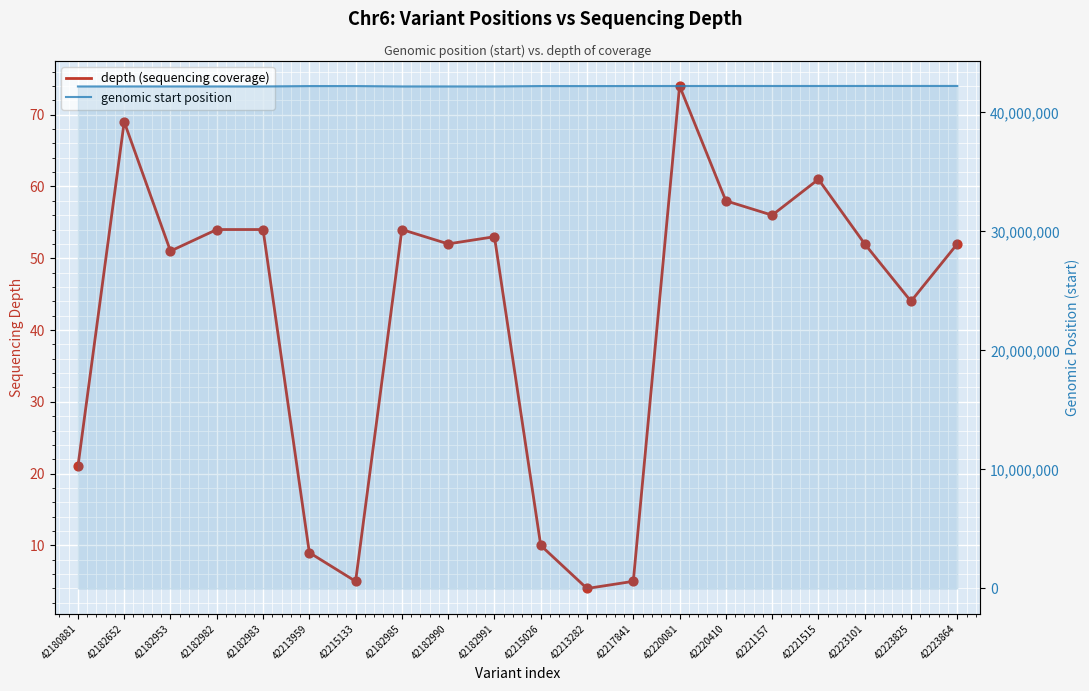

Which series contains the lowest Y value?

depth (sequencing coverage)